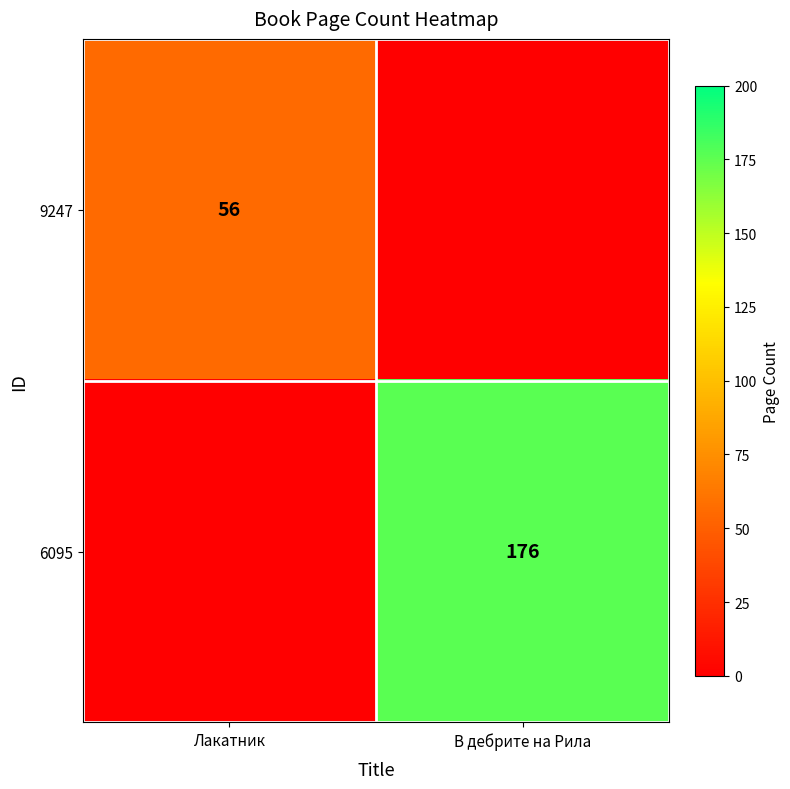

True or false: 6095 has a value of 78 at В дебрите на Рила.

False